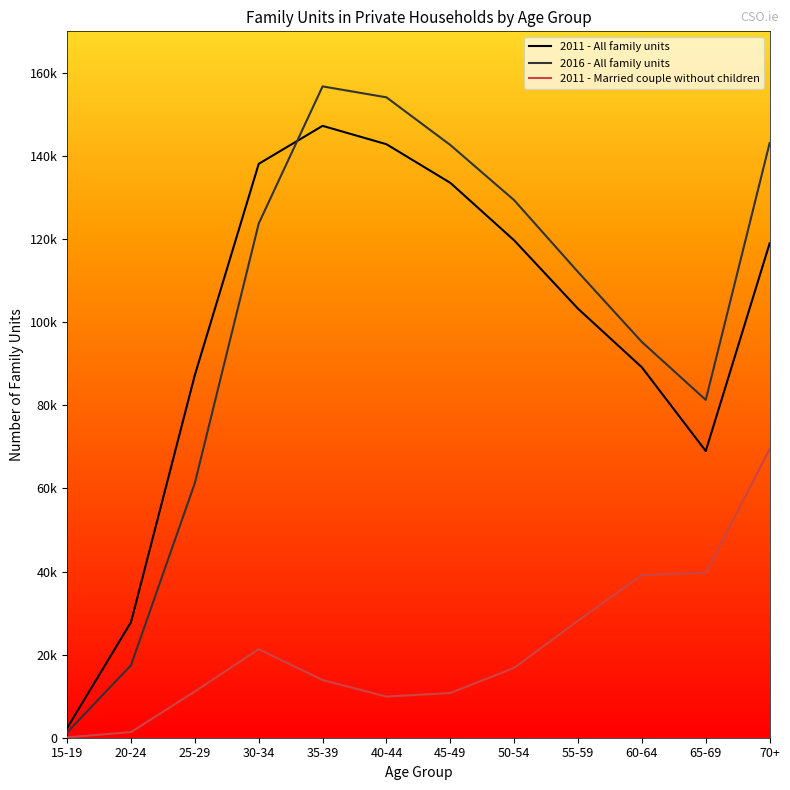

Reading left to right, extract all data points from this chart.

2011 - All family units: 2332	27820	87303	138112	147253	142832	133538	119691	103241	89137	68993	118958
2016 - All family units: 1279	17448	61308	123752	156749	154114	142643	129357	112079	95237	81301	143103
2011 - Married couple without children: 91	1356	11128	21319	13884	9900	10751	16816	28162	39156	39669	69420